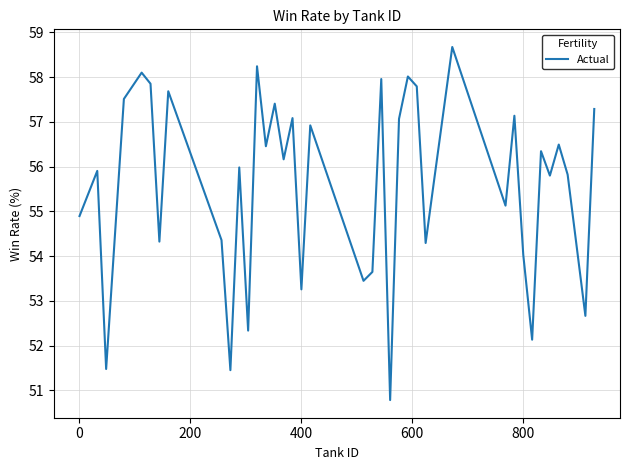

What is the smallest value displayed?

50.8